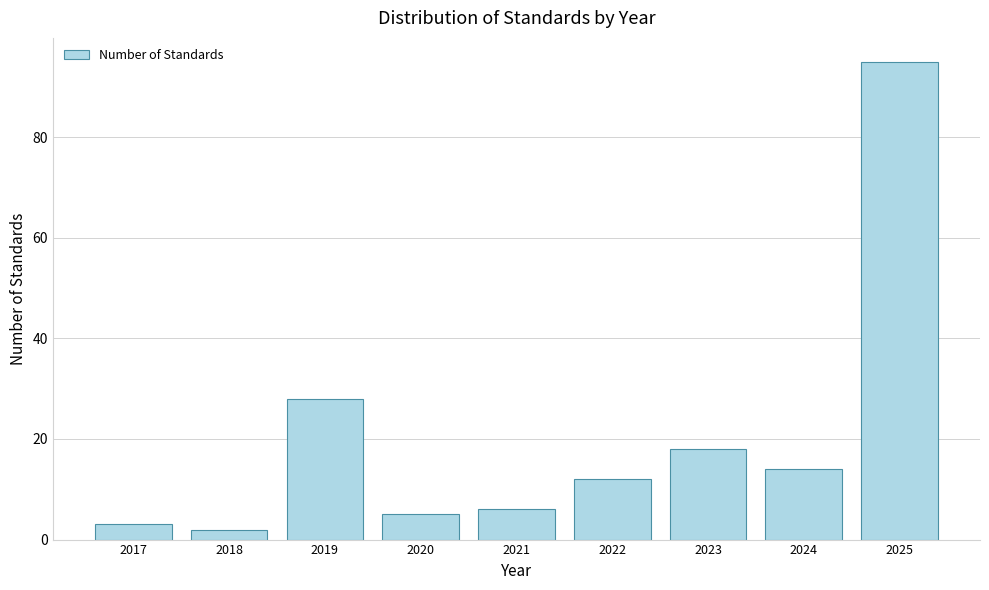

Reading left to right, list all the values displayed in this chart.

3	2	28	5	6	12	18	14	95